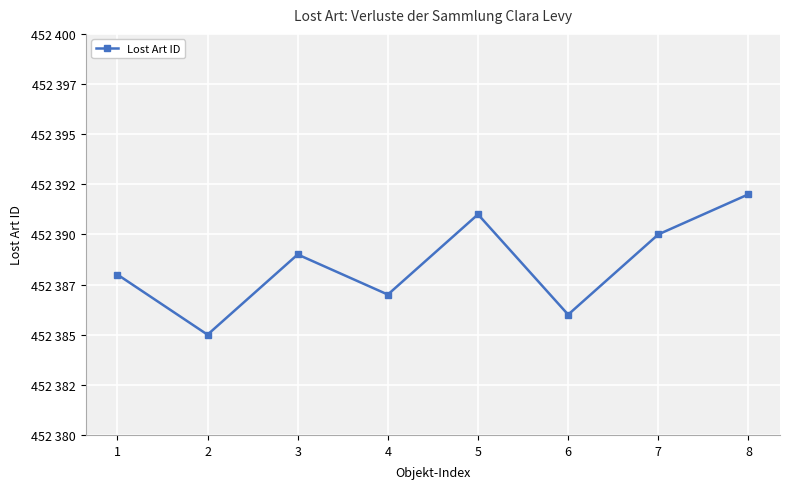

What is the average value?

452388